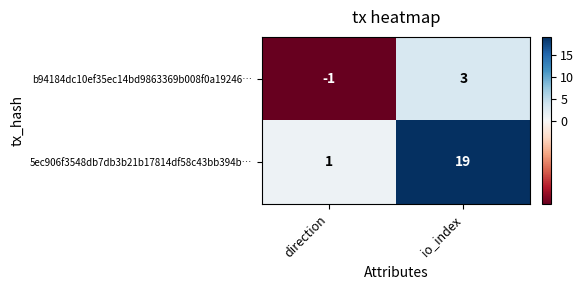

What is the difference between the maximum and minimum values in the 5ec906f3548db7db3b21b17814df58c43bb394b… series?

18